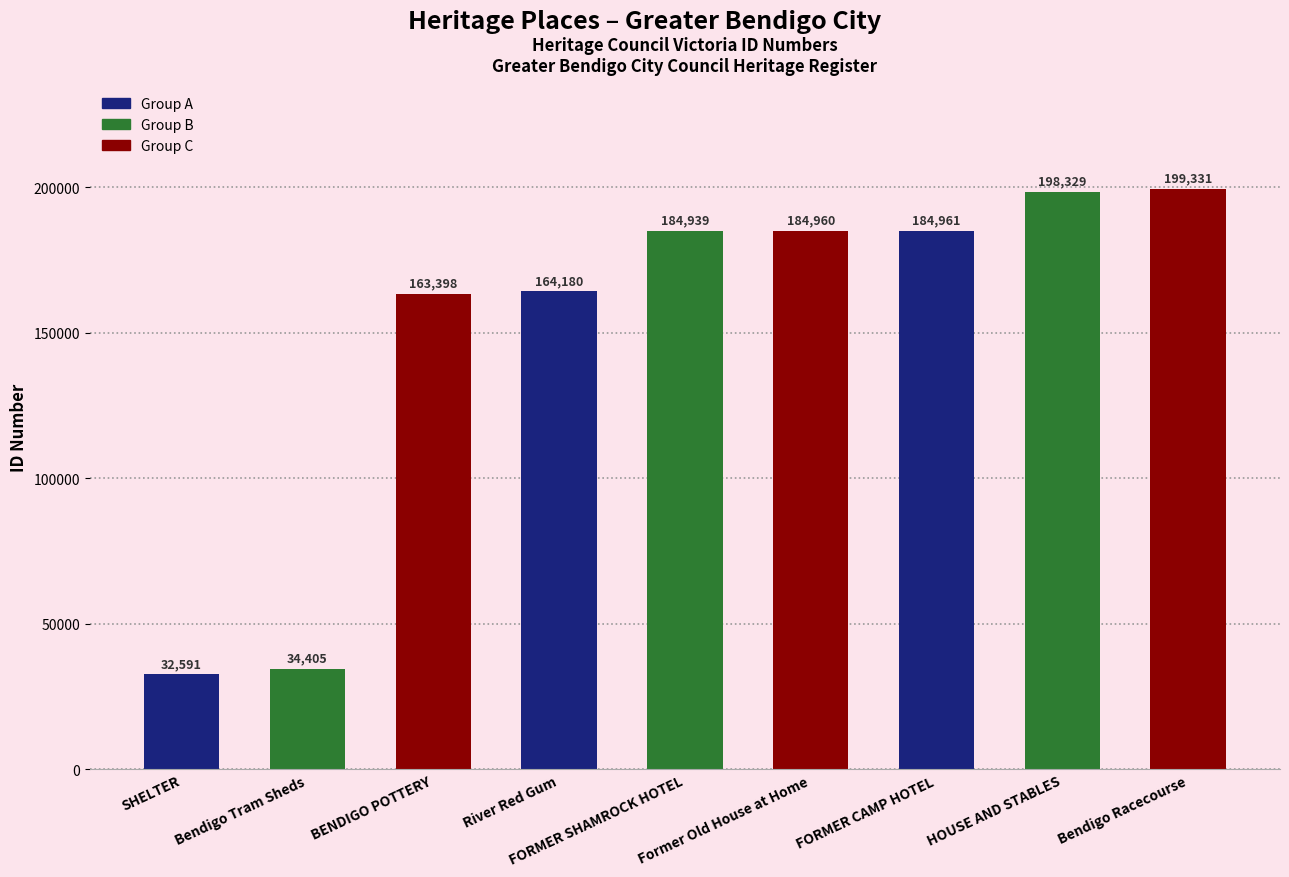

What position from the left is SHELTER?

1